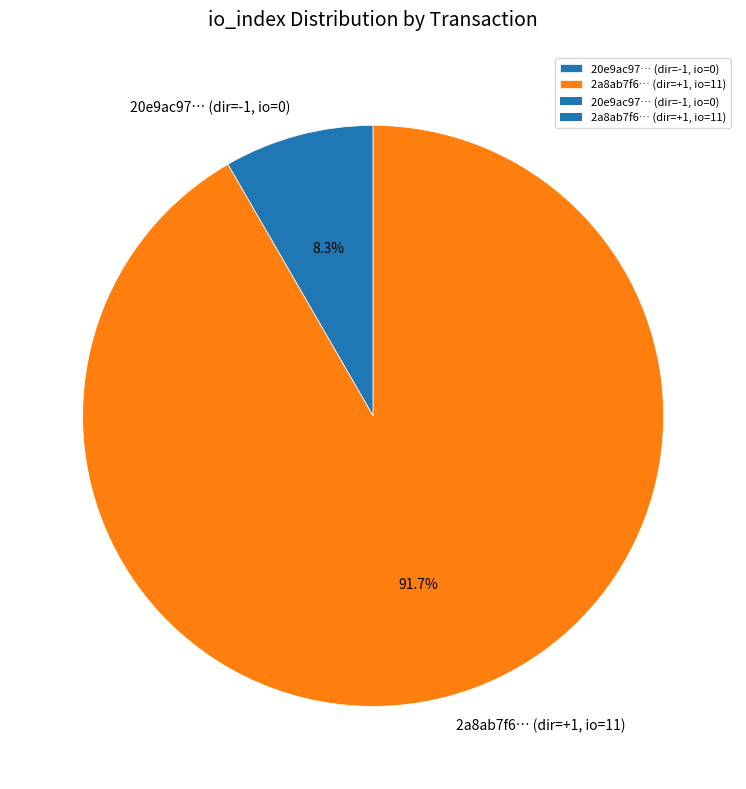

Which slice is the smallest?

20e9ac97… (dir=-1, io=0)